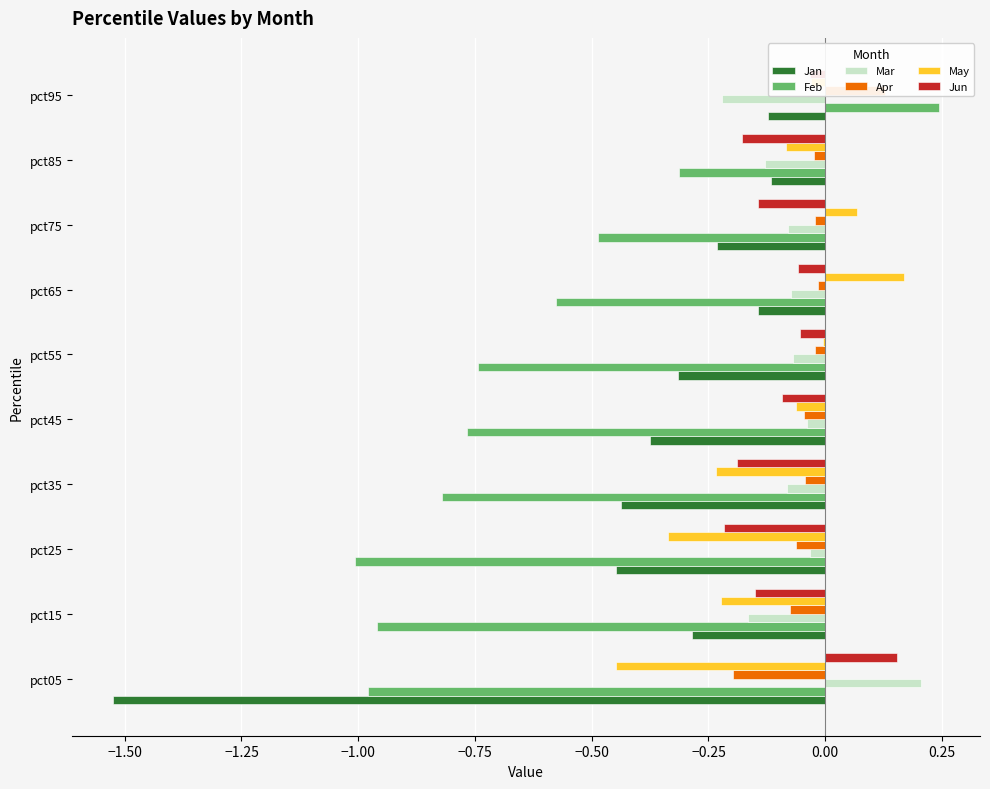

Reading left to right, list all the values displayed in this chart.

Jan: -1.5	-0.3	-0.4	-0.4	-0.4	-0.3	-0.1	-0.2	-0.1	-0.1
Feb: -1.0	-1.0	-1.0	-0.8	-0.8	-0.7	-0.6	-0.5	-0.3	0.2
Mar: 0.2	-0.2	-0.0	-0.1	-0.0	-0.1	-0.1	-0.1	-0.1	-0.2
Apr: -0.2	-0.1	-0.1	-0.0	-0.0	-0.0	-0.0	-0.0	-0.0	0.1
May: -0.4	-0.2	-0.3	-0.2	-0.1	-0.0	0.2	0.1	-0.1	-0.0
Jun: 0.2	-0.2	-0.2	-0.2	-0.1	-0.1	-0.1	-0.1	-0.2	-0.0